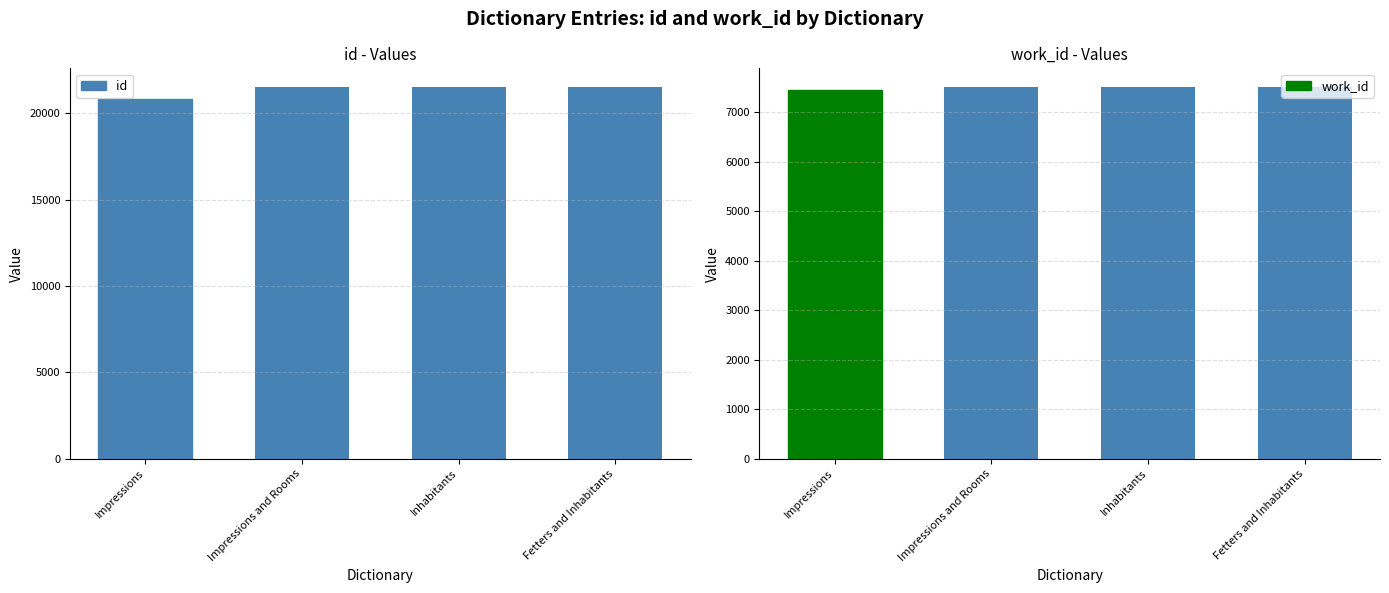

Which label corresponds to the smallest value in the chart?

Impressions